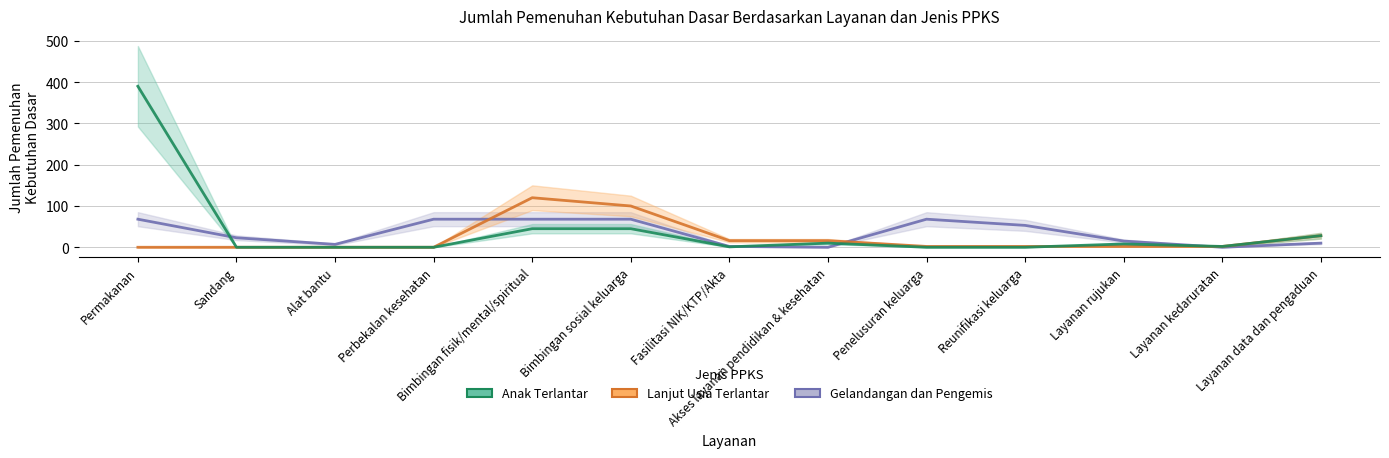

How many lines are shown in the chart?

3